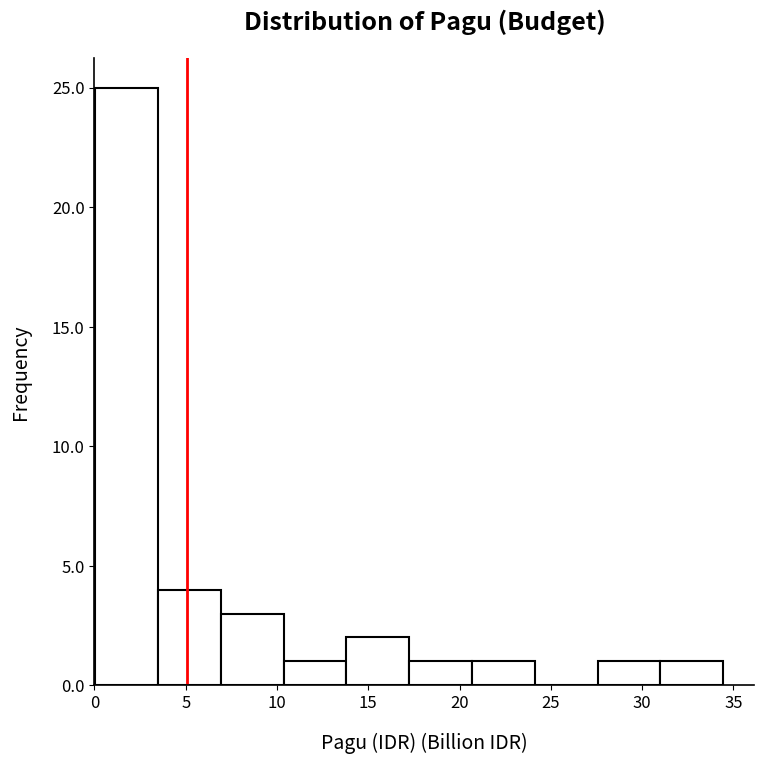

Which range on the x-axis has the tallest bar?

0.0 to 3.5